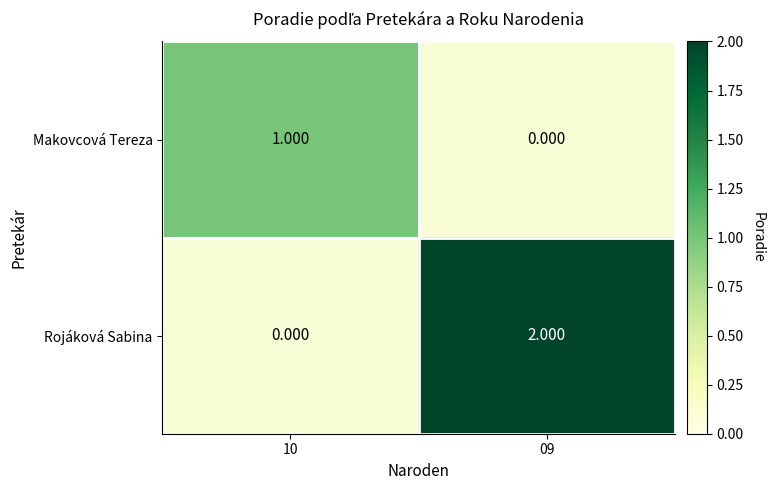

Is the value of Makovcová Tereza at 10 greater than the value of Rojáková Sabina at 09?

No